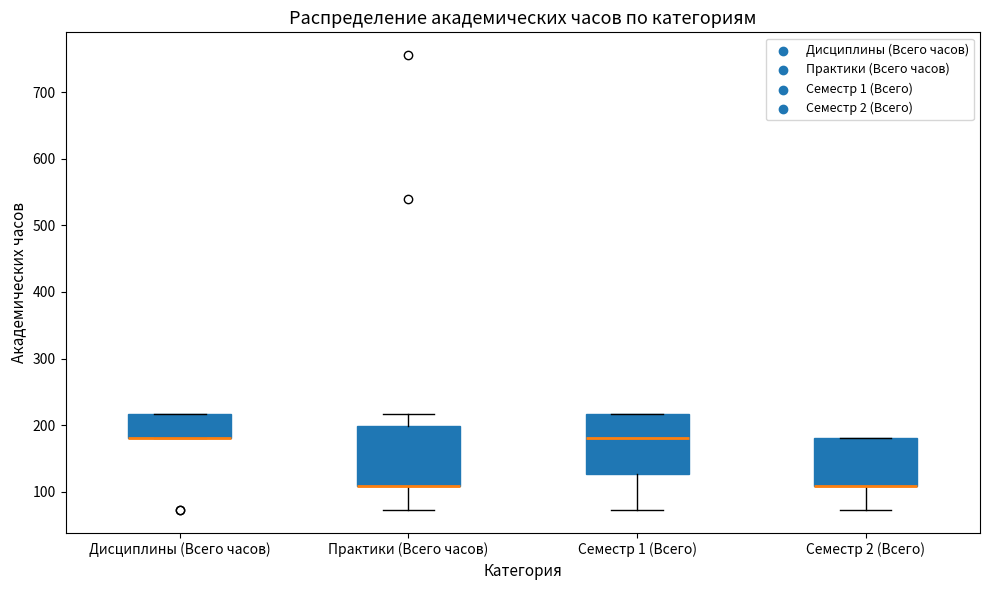

Reading left to right, read every box against the y-axis: the position of its median line, the range the box covers, and the ends of its whiskers. The values are not printed on the chart, so give them approximately, as read against the axis.

Дисциплины (Всего часов): median 180 (drawn on the box's lower edge), box 180 to 220, whiskers 180 to 220
Практики (Всего часов): median 110 (drawn on the box's lower edge), box 110 to 200, whiskers 70 to 220
Семестр 1 (Всего): median 180, box 130 to 220, whiskers 70 to 220
Семестр 2 (Всего): median 110 (drawn on the box's lower edge), box 110 to 180, whiskers 70 to 180